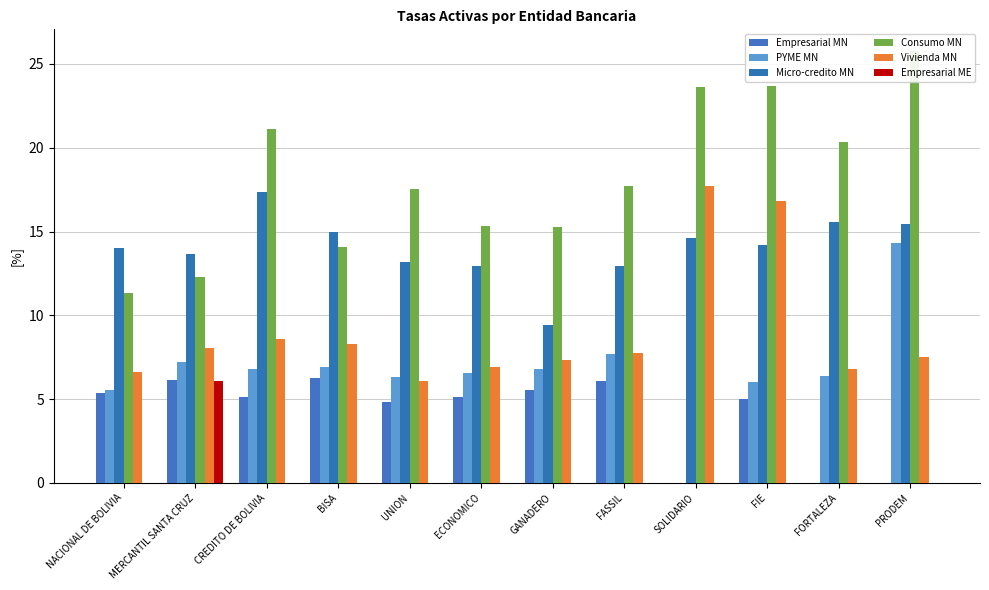

What is the maximum value shown in the chart?

25.8